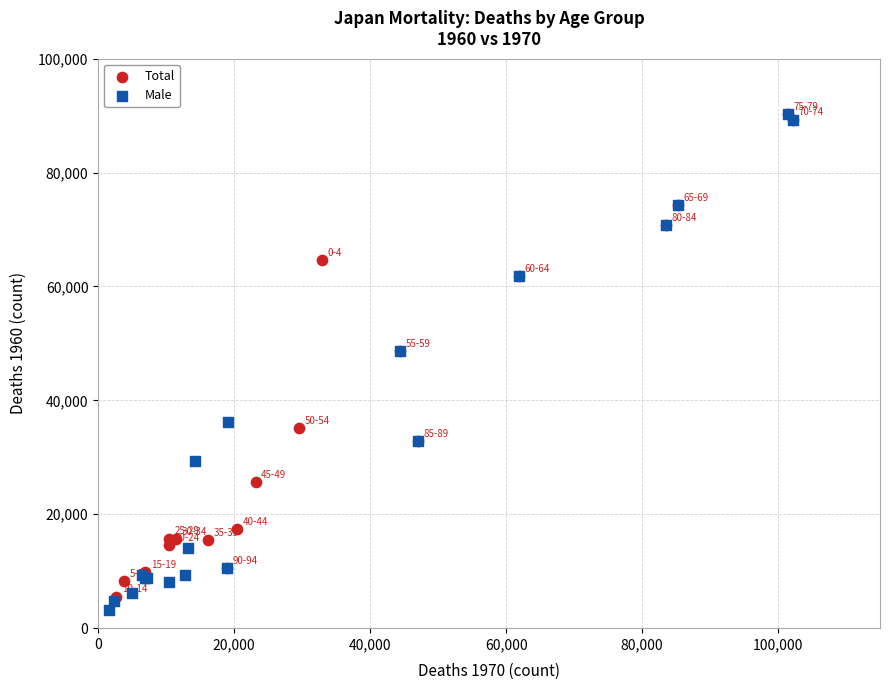

Which series contains the lowest Y value?

Male